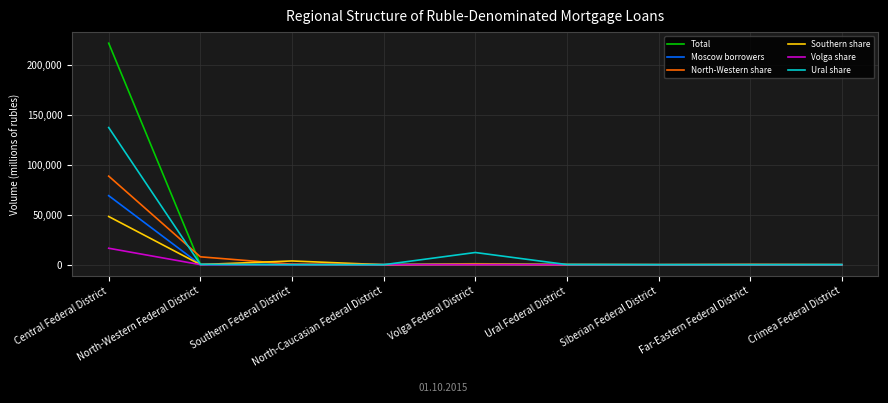

List the series in order of their peak value, highest first.

Total, Ural share, North-Western share, Moscow borrowers, Southern share, Volga share